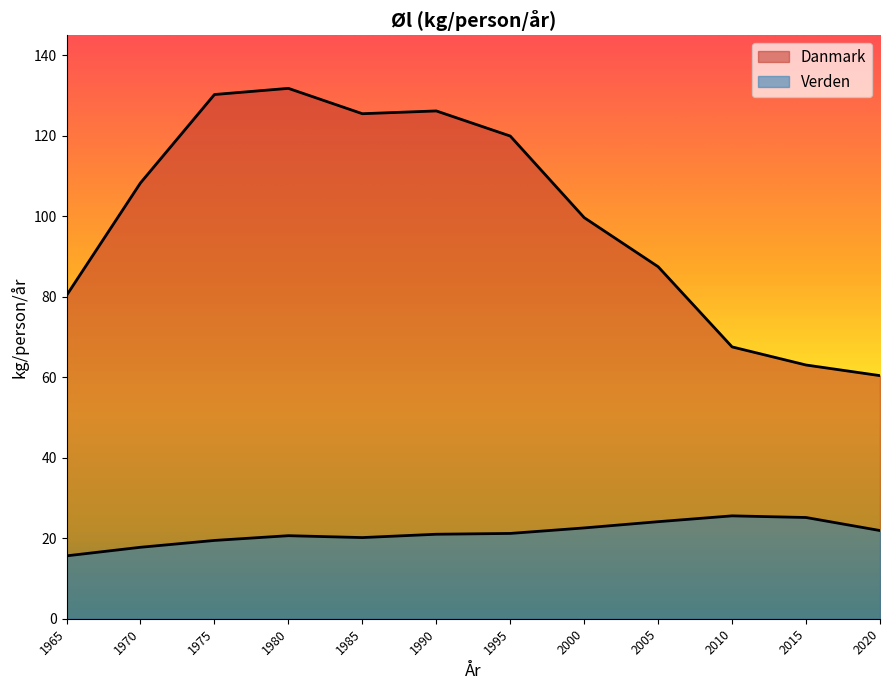

Where is the first local maximum for Danmark?

1980